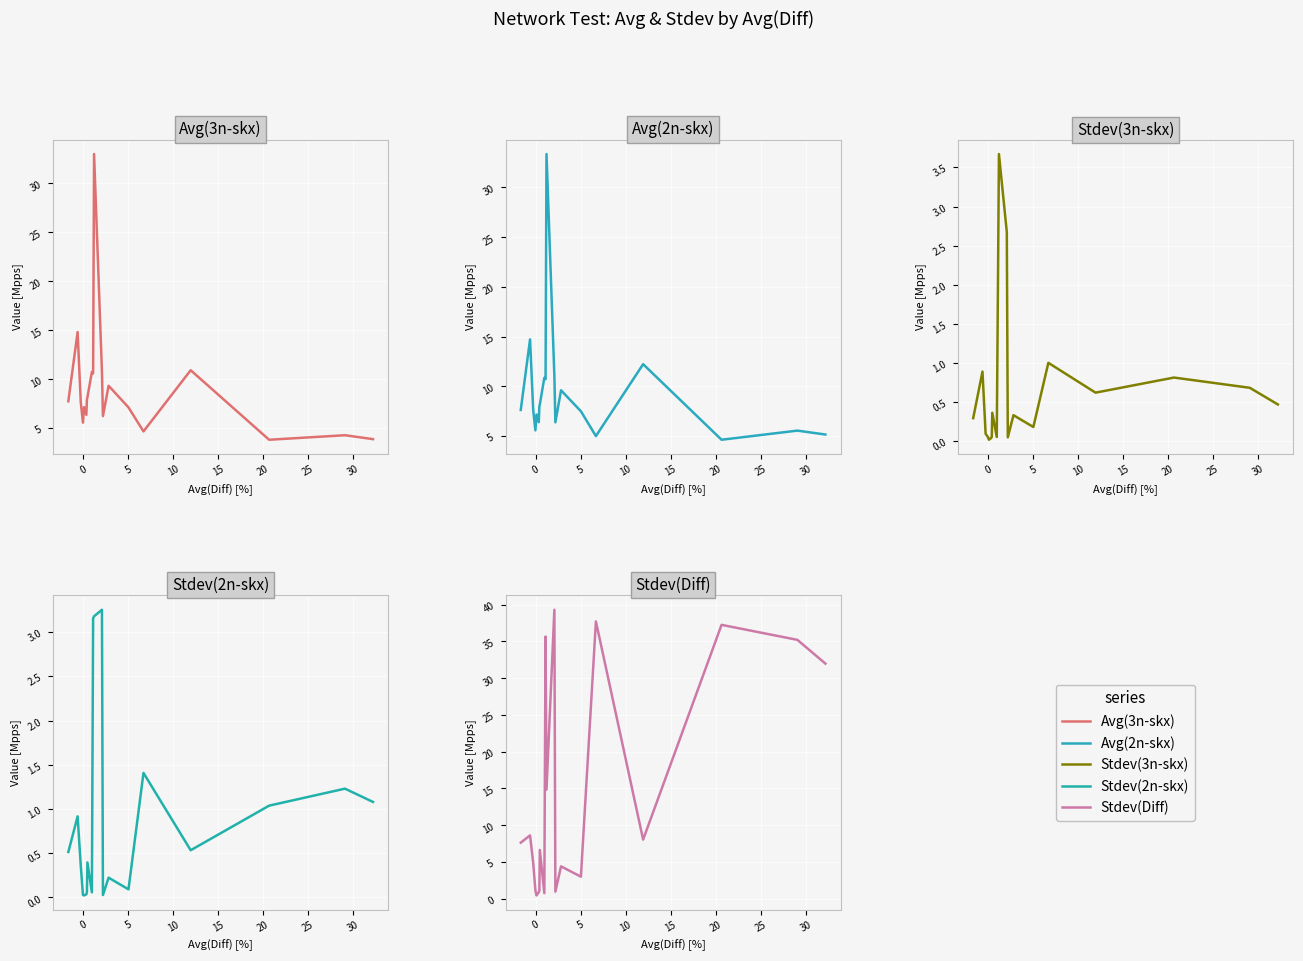

The Avg(2n-skx) series shows 1.3 at 12. True or false?

False